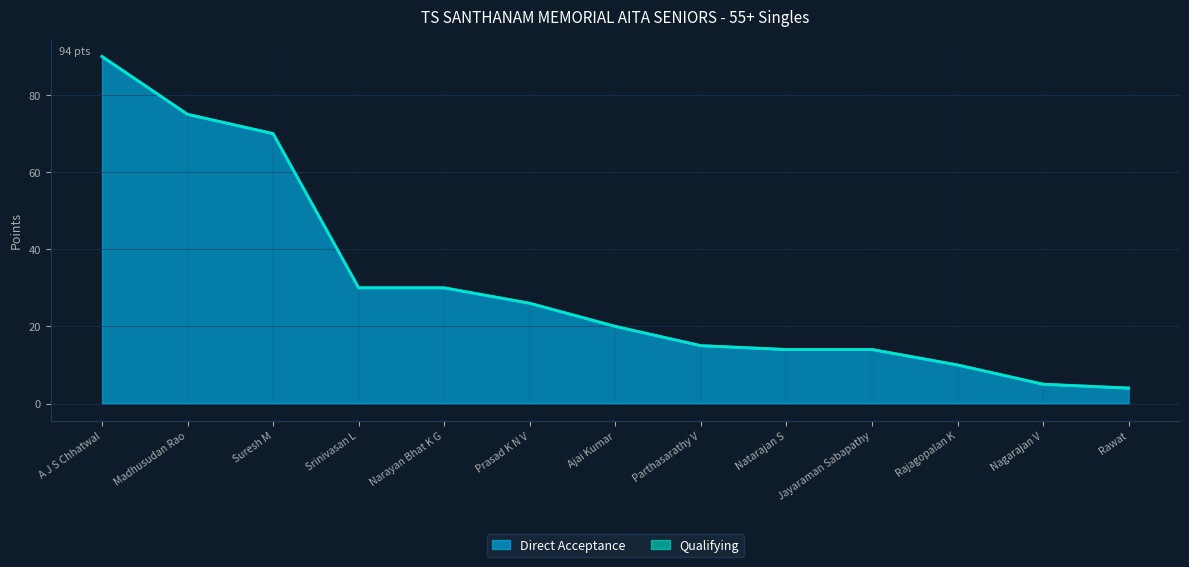

What is the label of the 2nd point from the left?

Madhusudan Rao